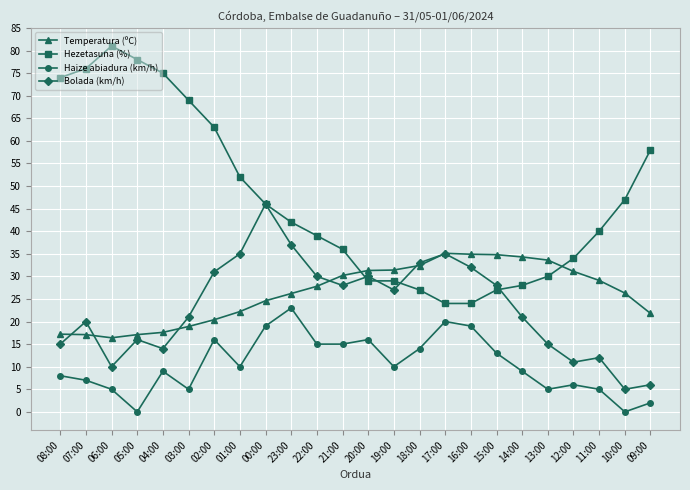

List the series in order of their peak value, highest first.

Hezetasuna (%), Bolada (km/h), Temperatura (ºC), Haize abiadura (km/h)